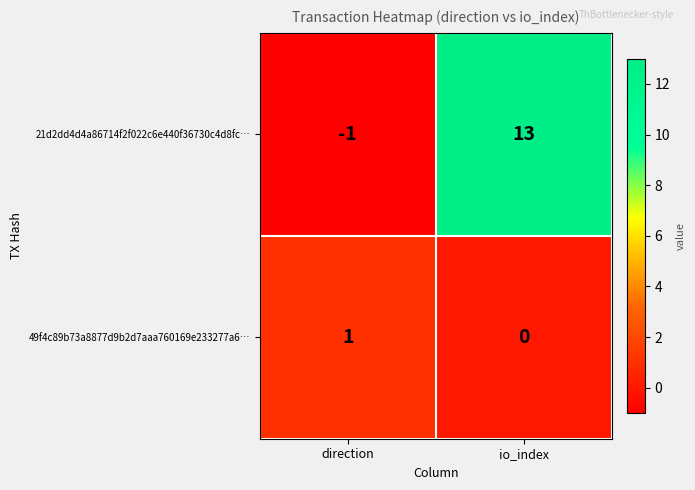

What is the average value of the 21d2dd4d4a86714f2f022c6e440f36730c4d8fc… series?

6